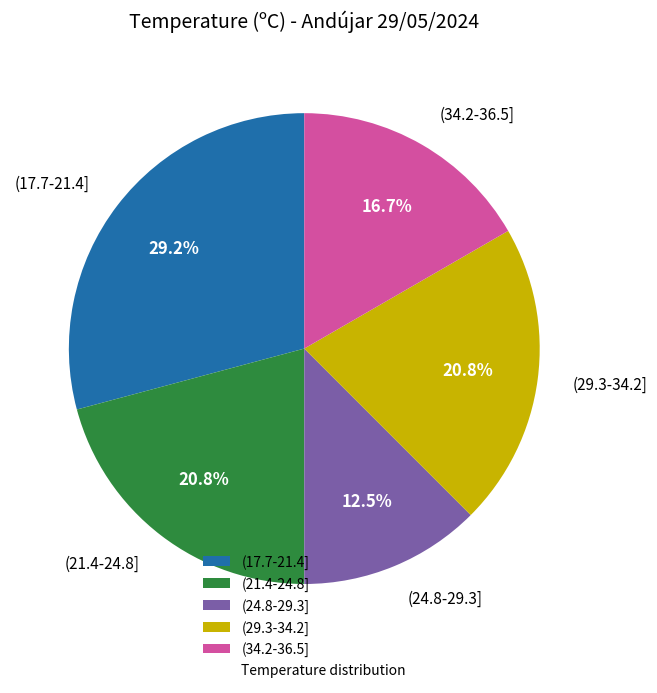

To the nearest percent, what is the average slice percentage?

20%